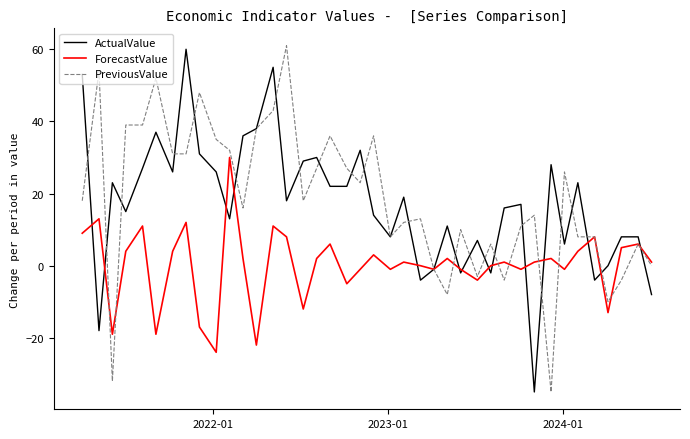

What is the maximum value for ForecastValue?

30